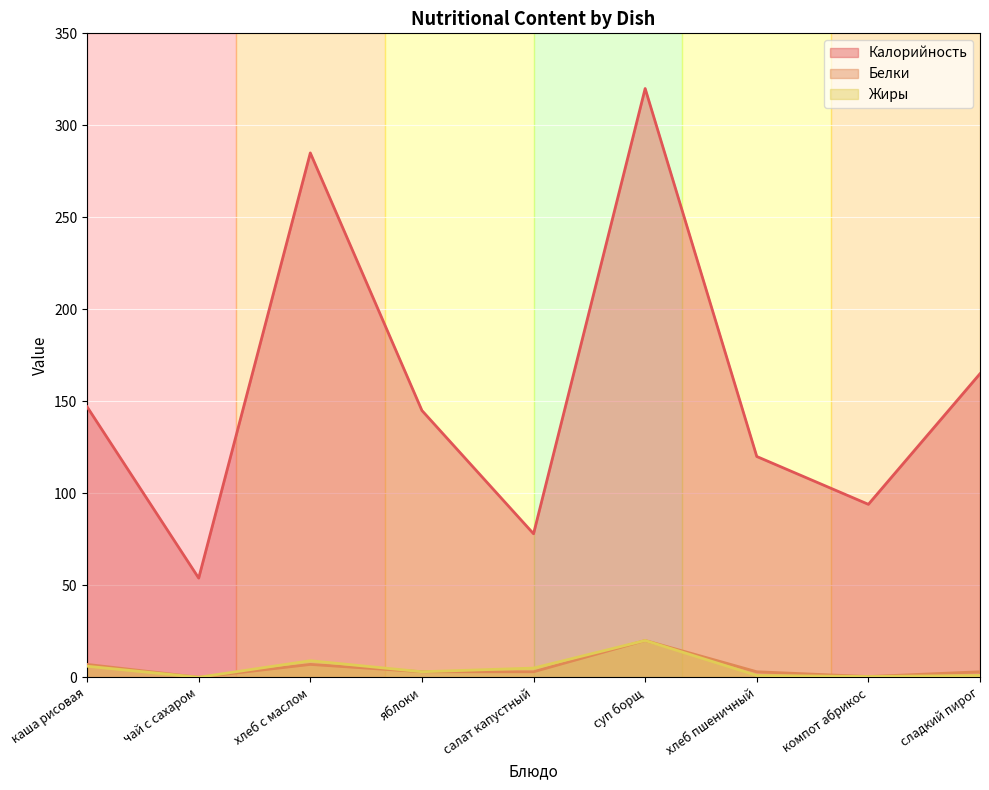

What is the greatest value displayed?

320.0